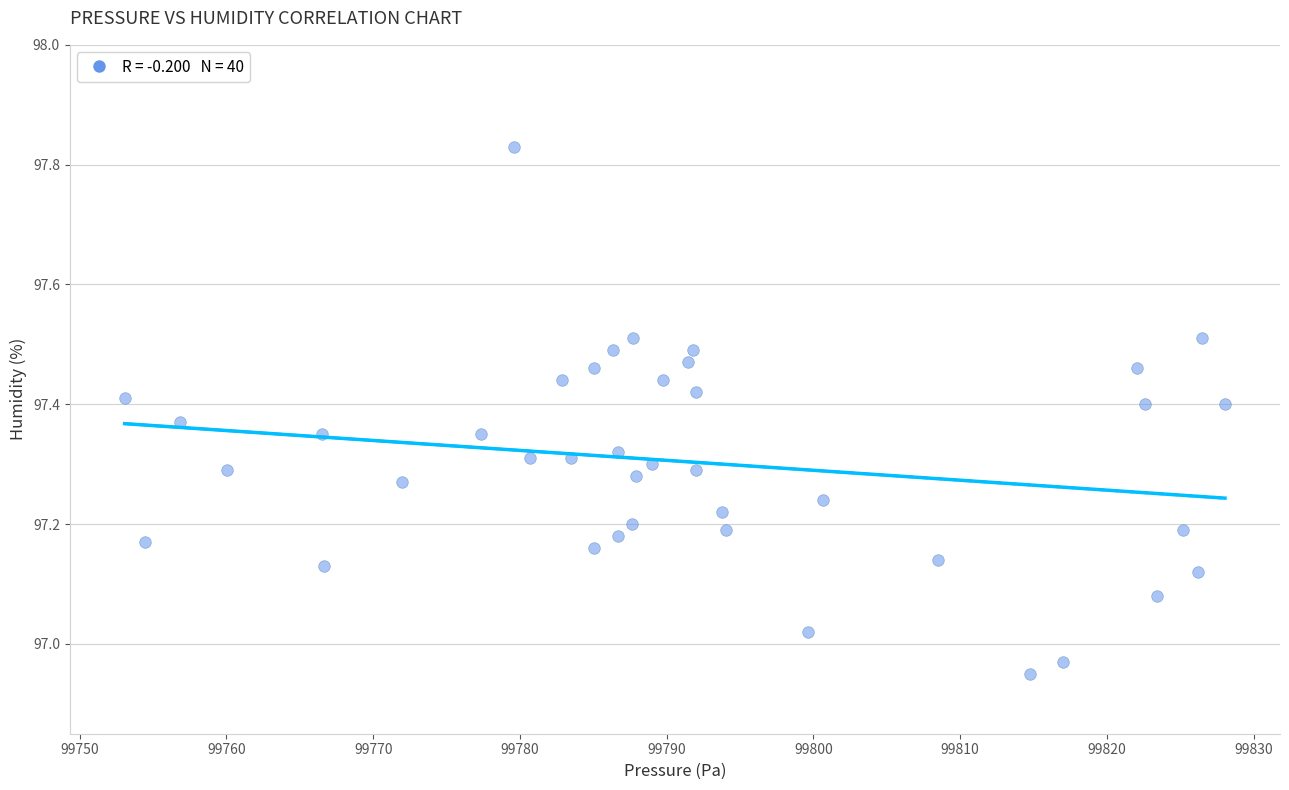

What is the range of Y values (max minus min)?

0.9